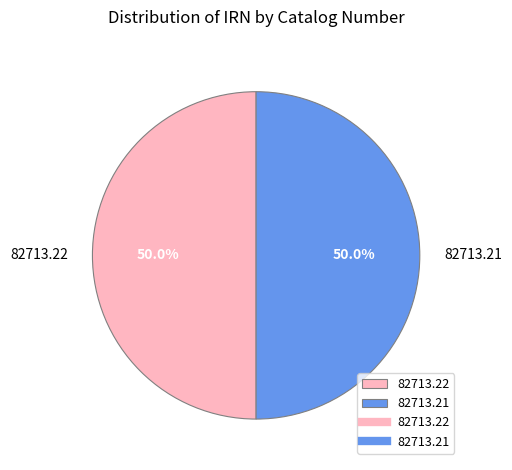

Do 82713.21 and 82713.22 together represent more than half of the pie?

Yes